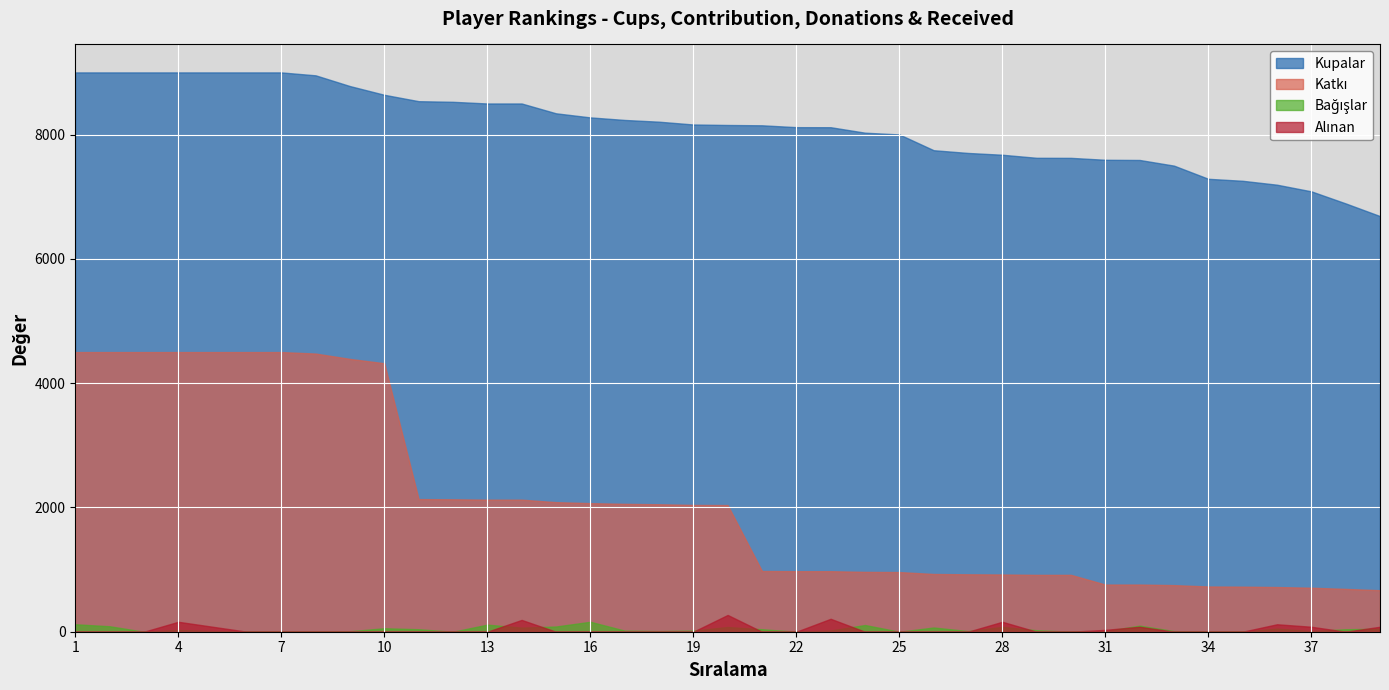

Rank the categories by Katkı value from lowest to highest.

39, 38, 37, 36, 35, 34, 33, 31, 32, 29, 30, 28, 27, 26, 25, 24, 22, 23, 21, 20, 19, 18, 17, 16, 15, 13, 14, 12, 11, 10, 9, 8, 1, 2, 3, 4, 5, 6, 7